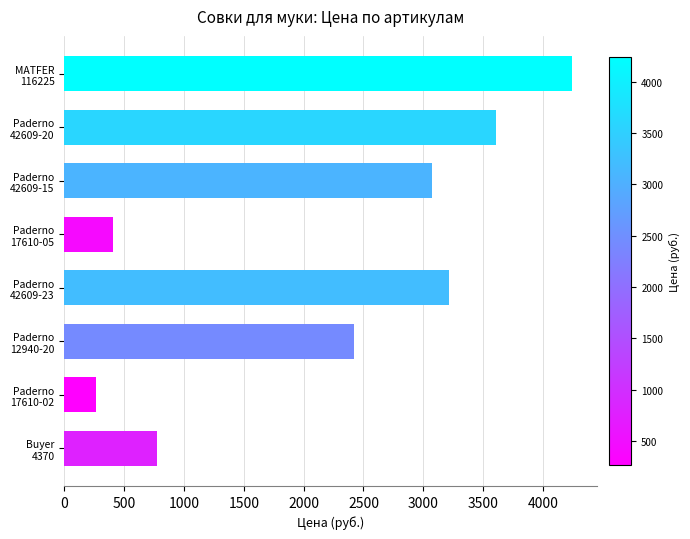

What is the minimum value shown in the chart?

264